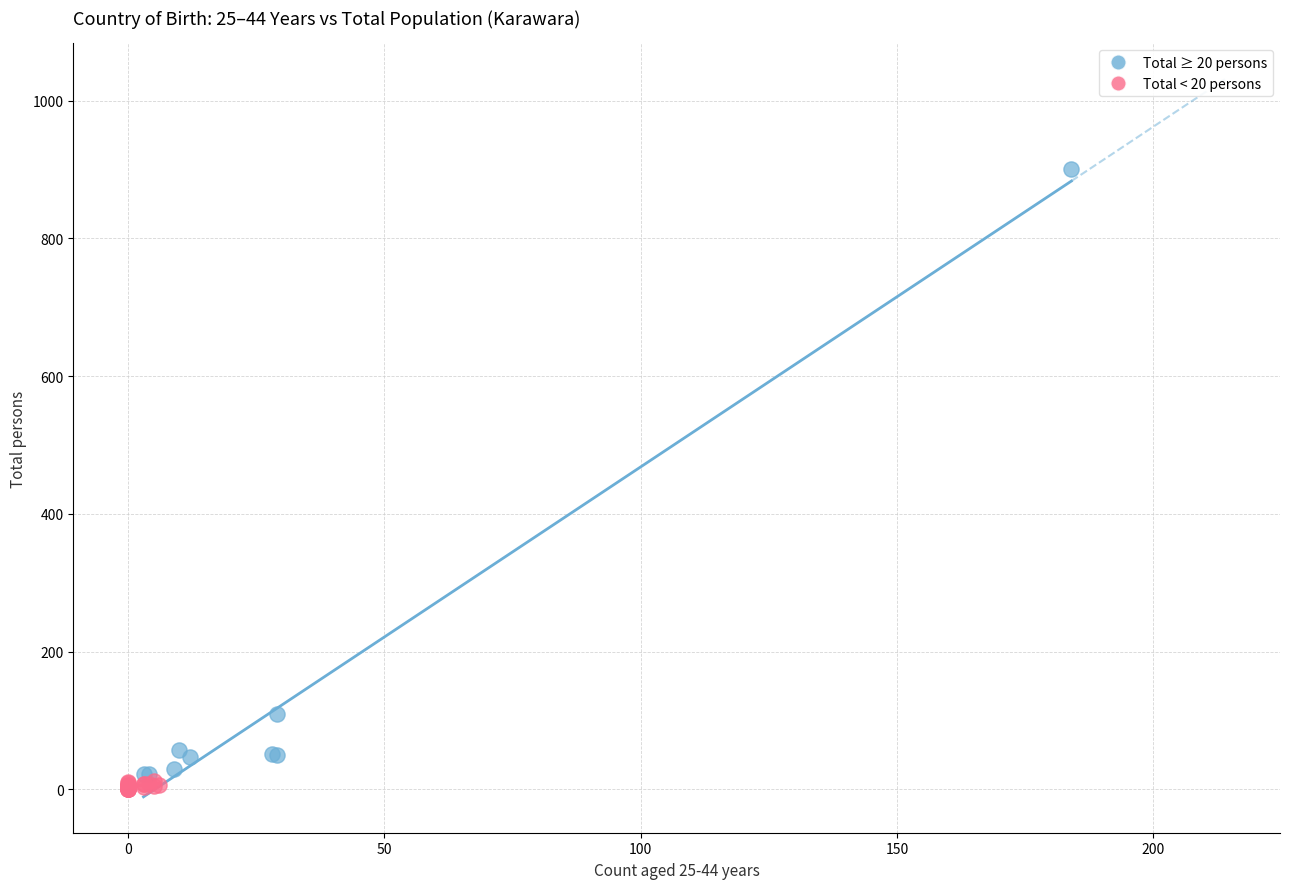

Which series contains the highest Y value?

Total ≥ 20 persons